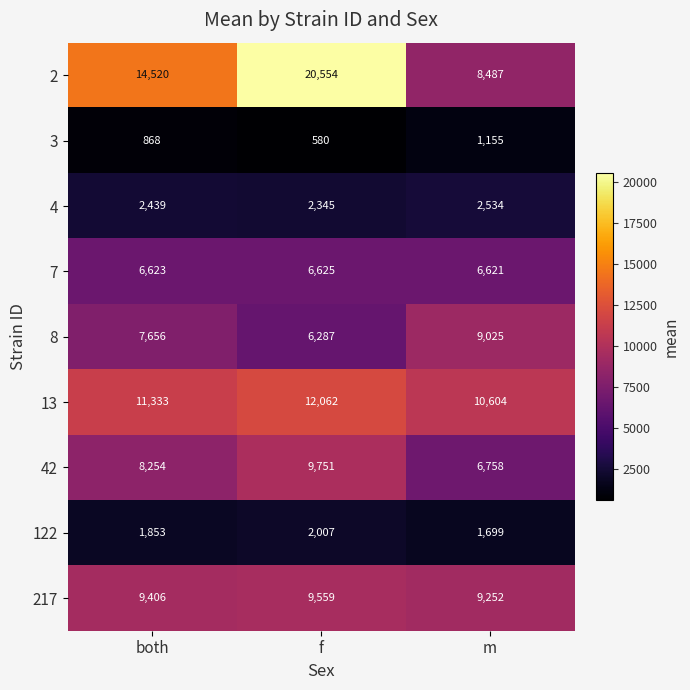

At both, list the series in order from largest to smallest.

2, 13, 217, 42, 8, 7, 4, 122, 3